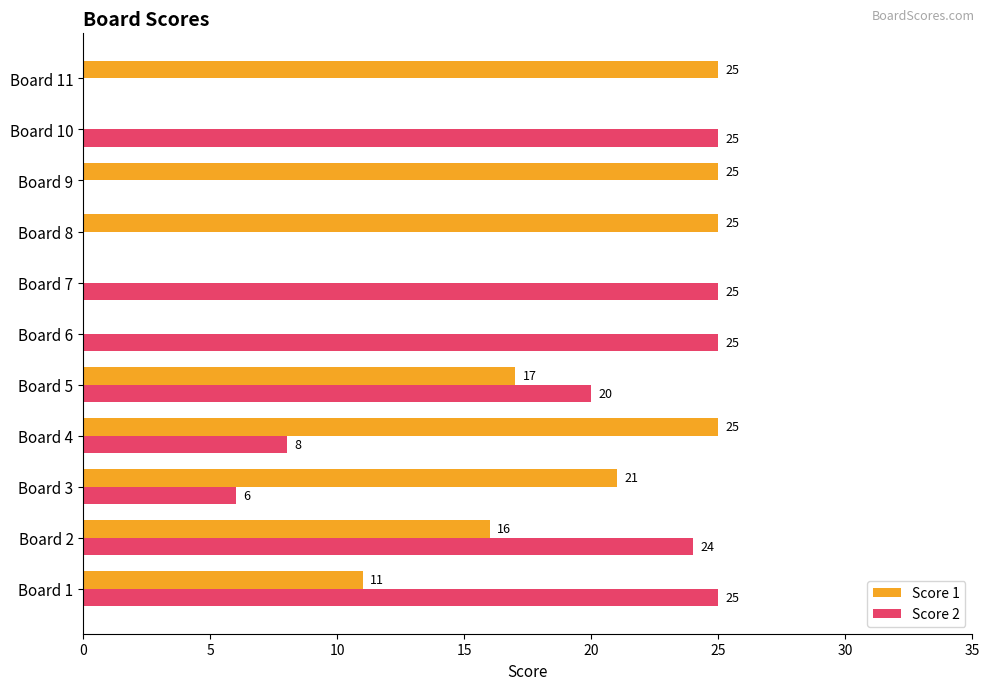

The Score 1 series shows 25 at Board 9. True or false?

True